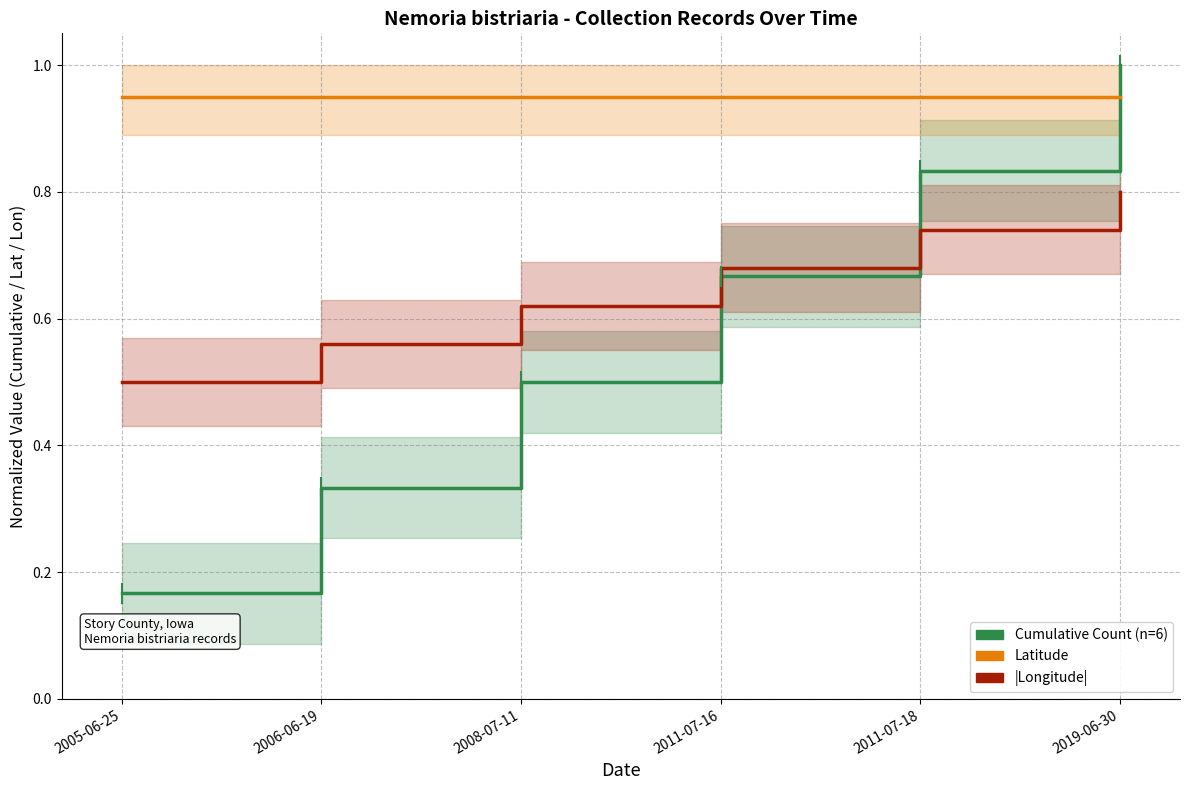

What value does the Cumulative Count series have at 2011-07-18?

0.8